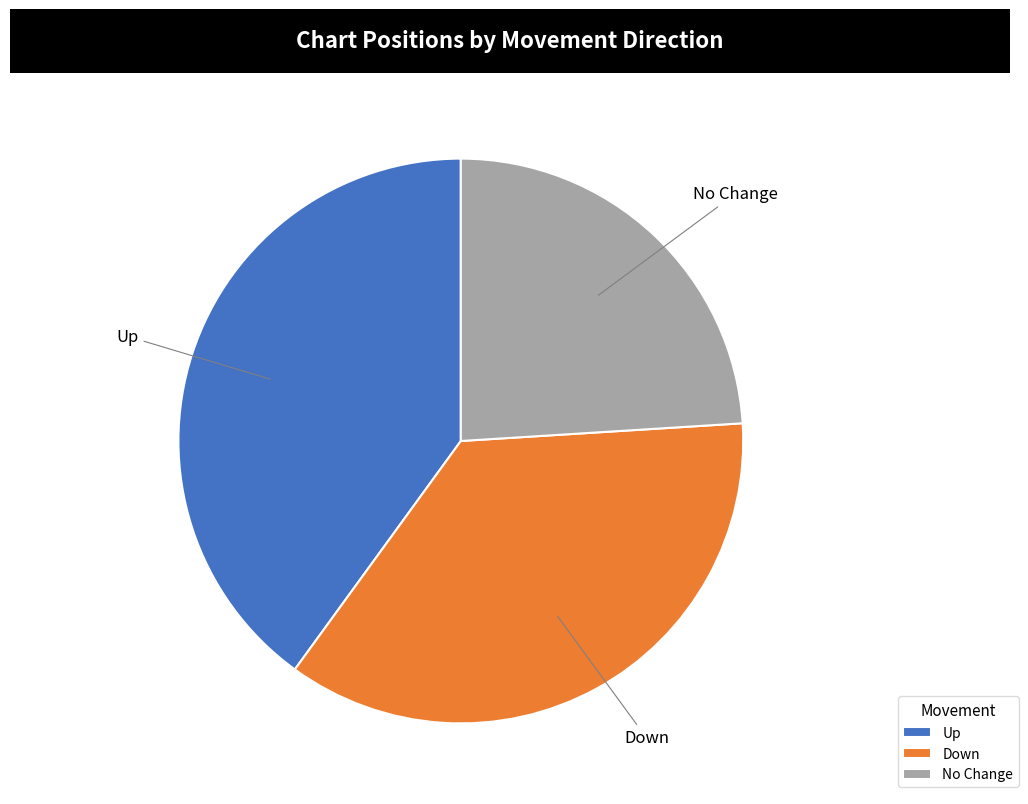

Is it true that No Change is 33% of the pie?

False